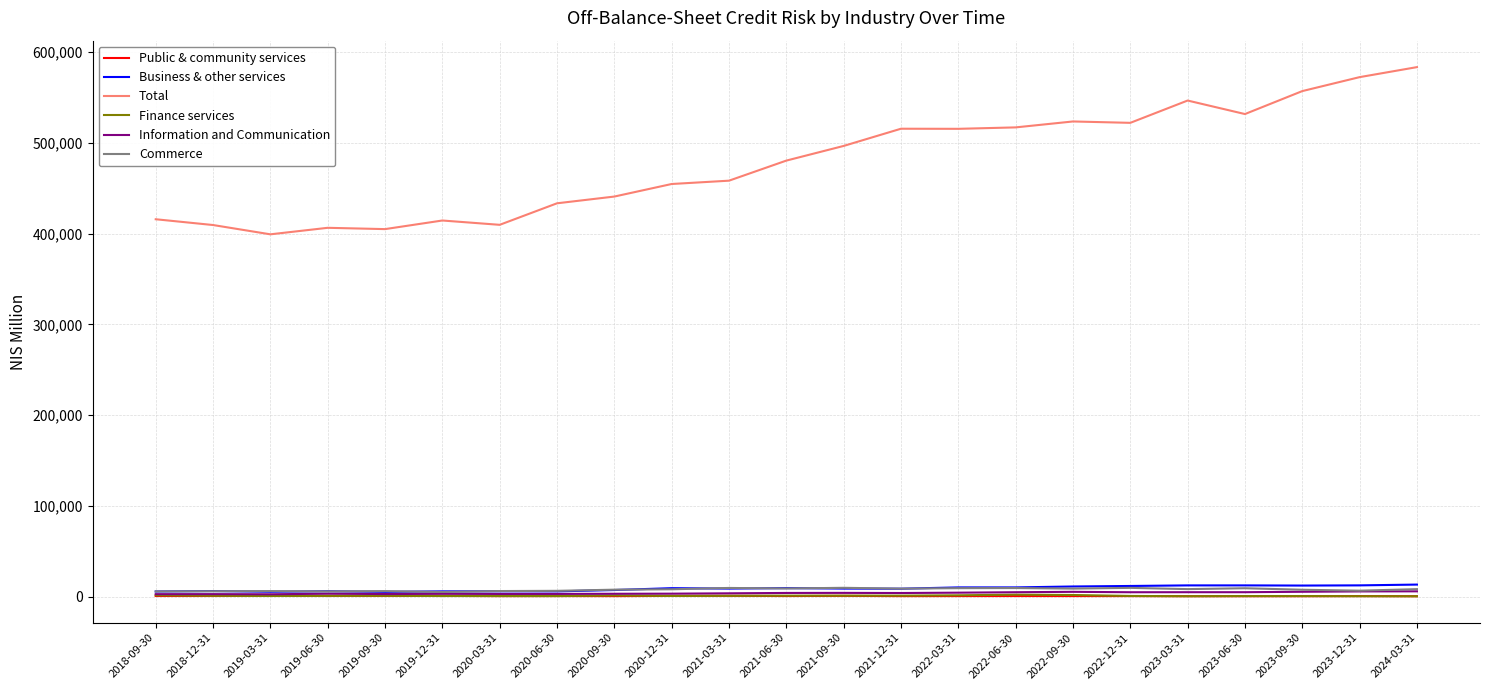

Which series has the widest spread of values?

Total